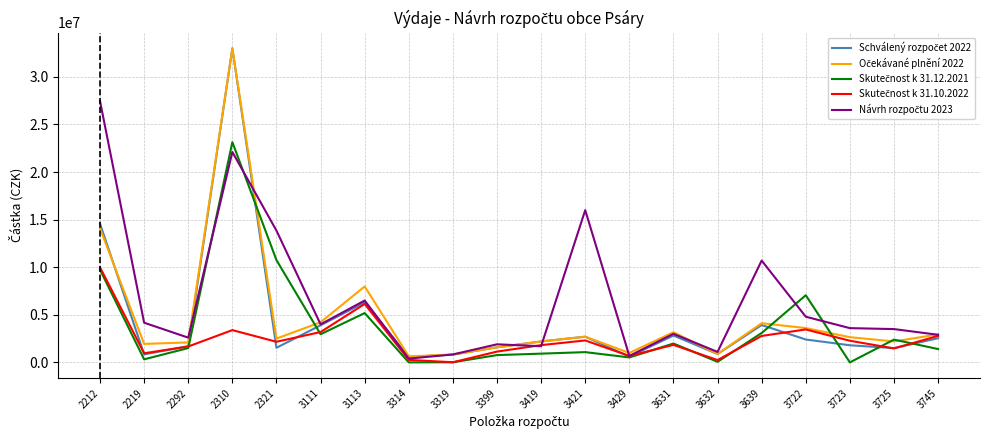

At which category is the sum across all series the highest?

2310